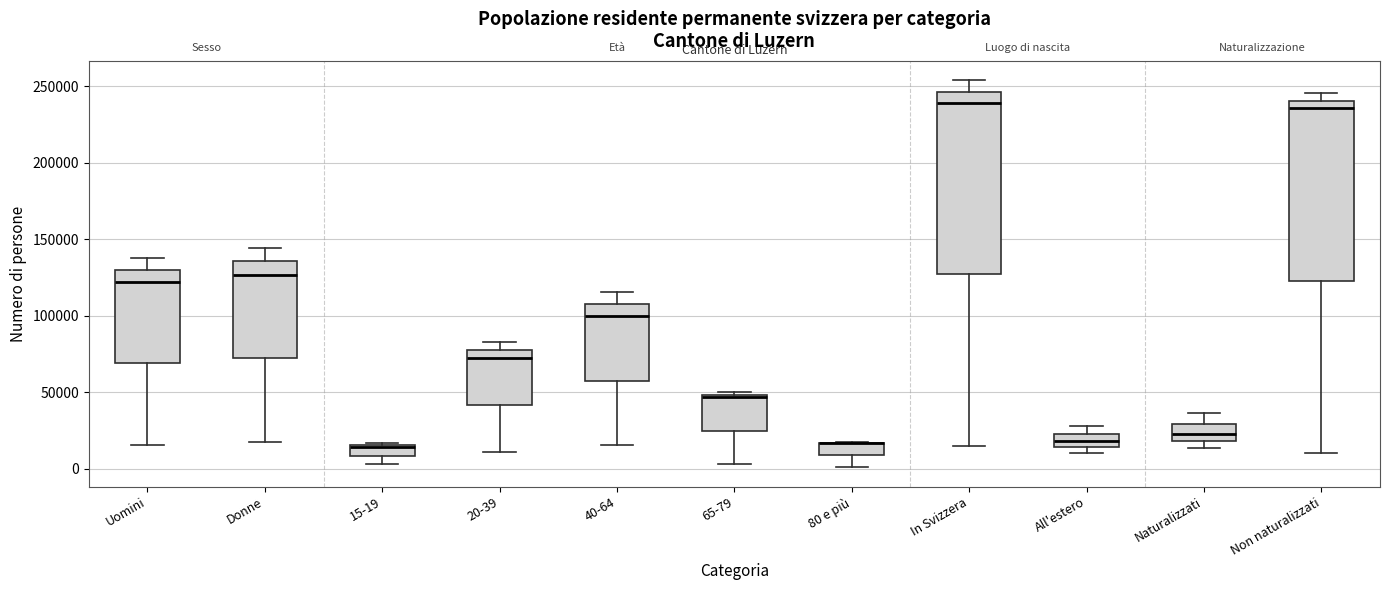

Where is the lower edge of the box for Naturalizzati on the y-axis? The values are not printed on the chart, so give them approximately, as read against the axis.

20000